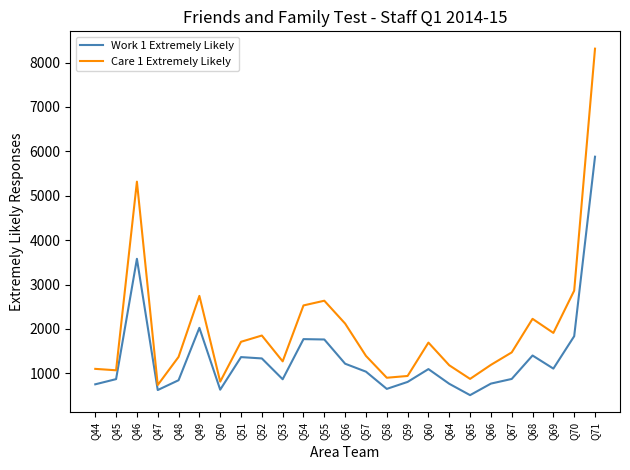

At which category is the sum across all series the highest?

Q71